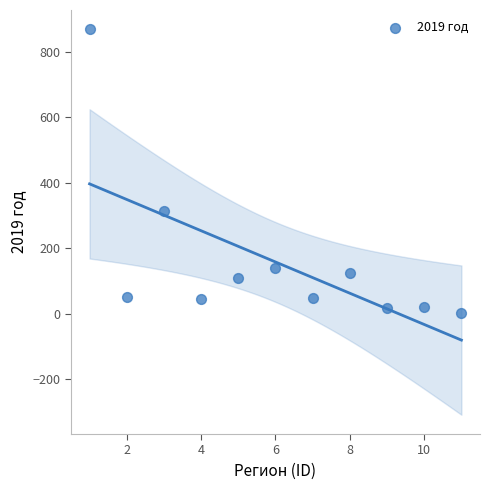

What Y value in the scatter plot is closest to 435?

314